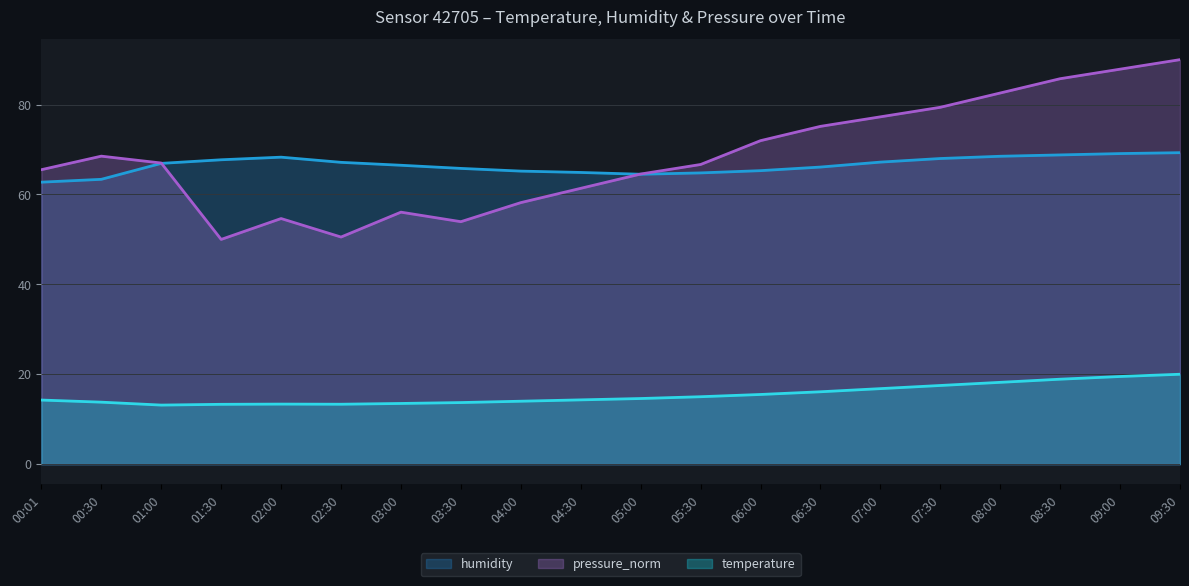

How many values in the pressure_norm series exceed 66?

11